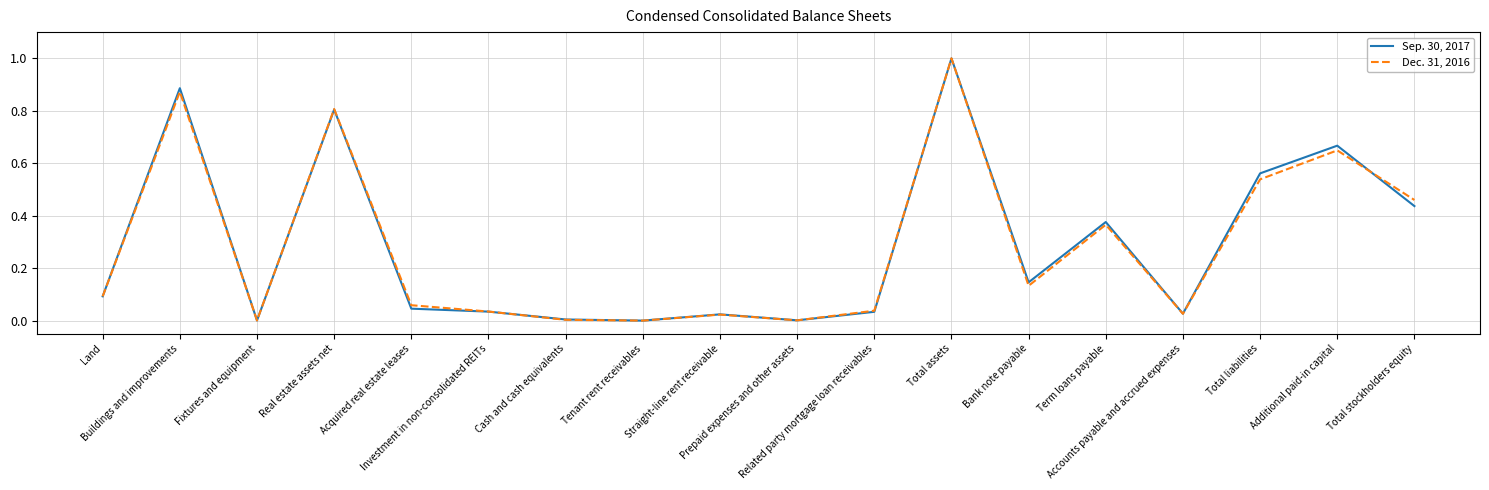

Which category has the highest value in the Sep. 30, 2017 series?

Total assets